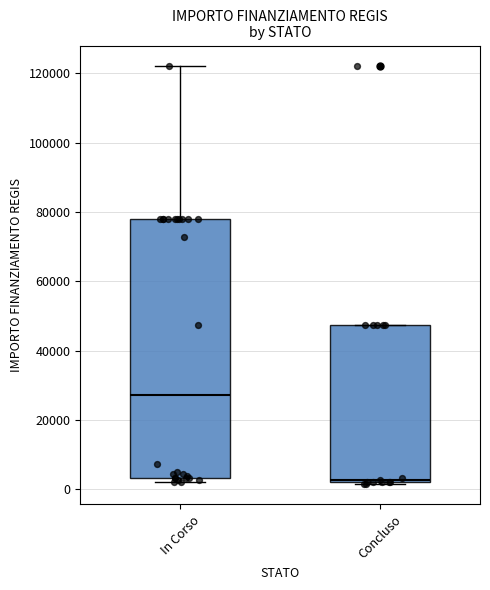

Comparing the boxes themselves (not the whiskers), which one is the tallest?

In Corso